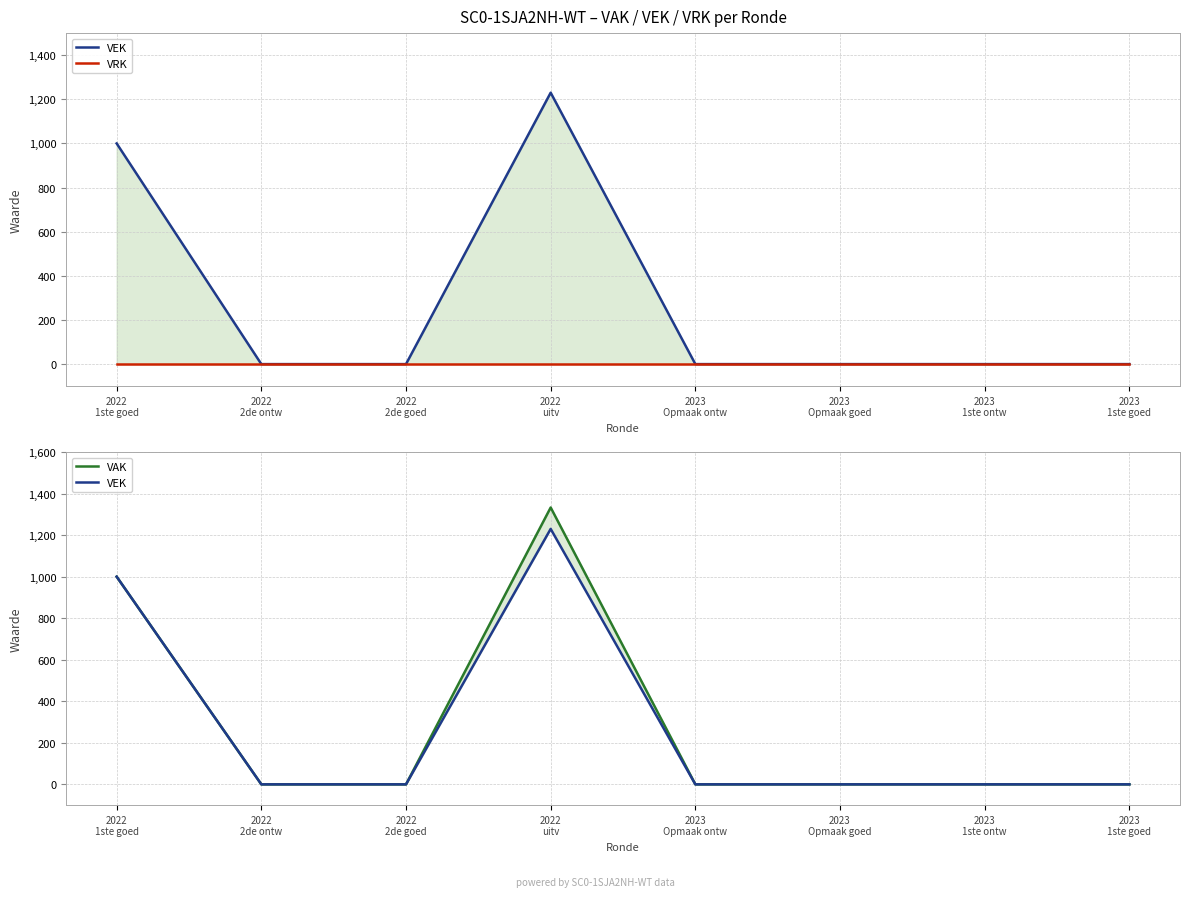

How many lines are shown in the chart?

3